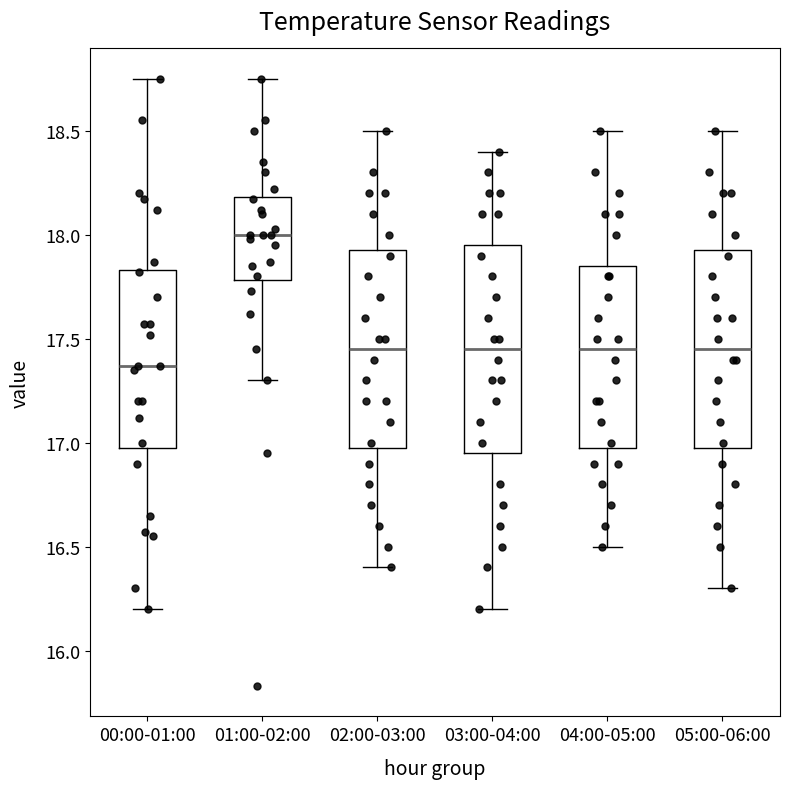

Which box's median line is the highest?

01:00-02:00